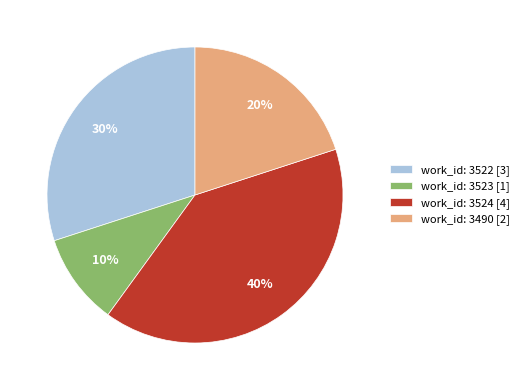

Is there a majority slice in this chart?

No